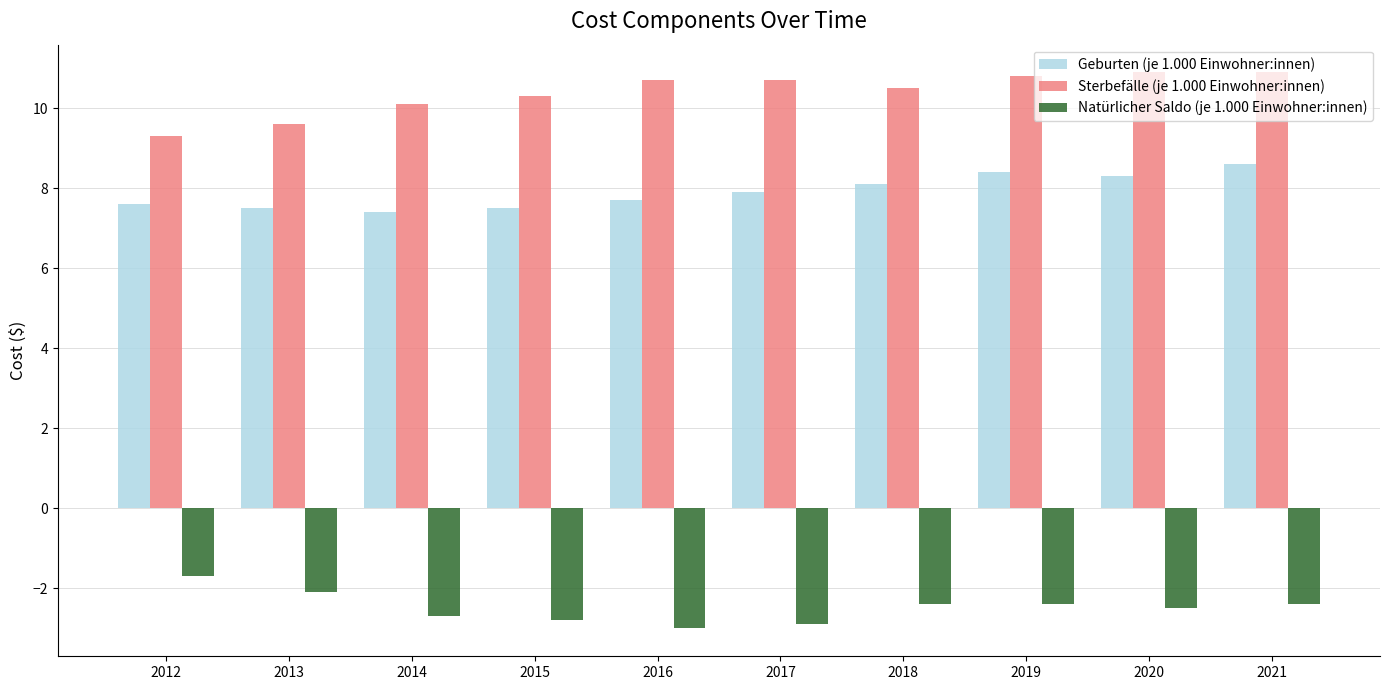

The Geburten (je 1.000 Einwohner:innen) series shows 7.5 at 2013. True or false?

True